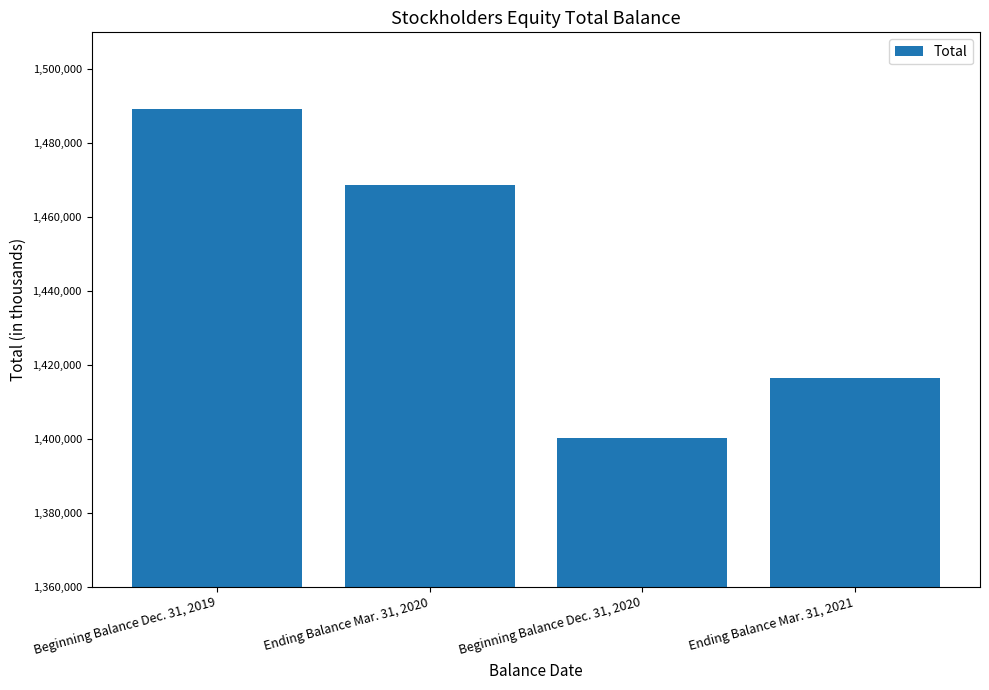

What is the value of the 3rd bar from the left?

1400181